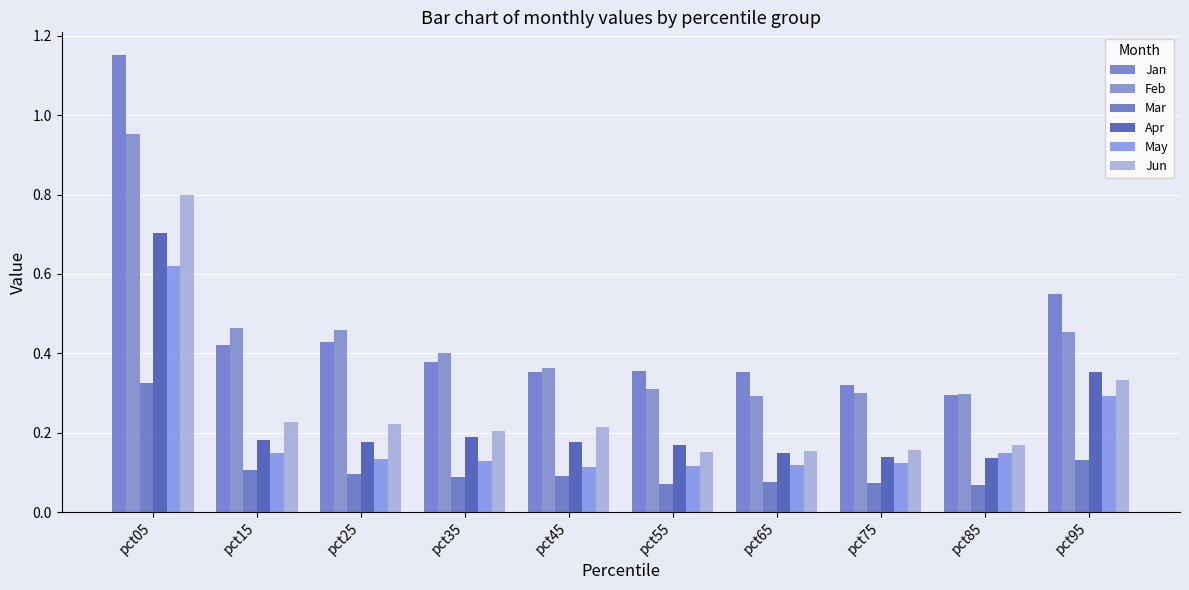

List the labels in order of Feb value, smallest first.

pct65, pct85, pct75, pct55, pct45, pct35, pct95, pct25, pct15, pct05